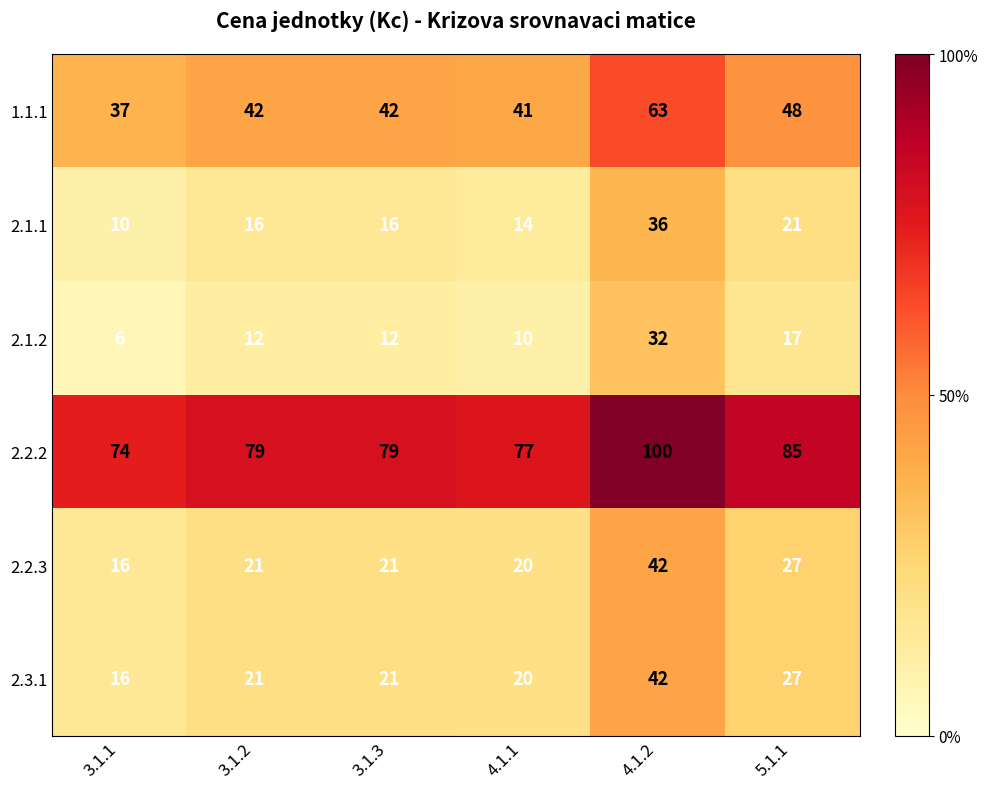

What is the spread (max minus min) of values at 3.1.1?

68